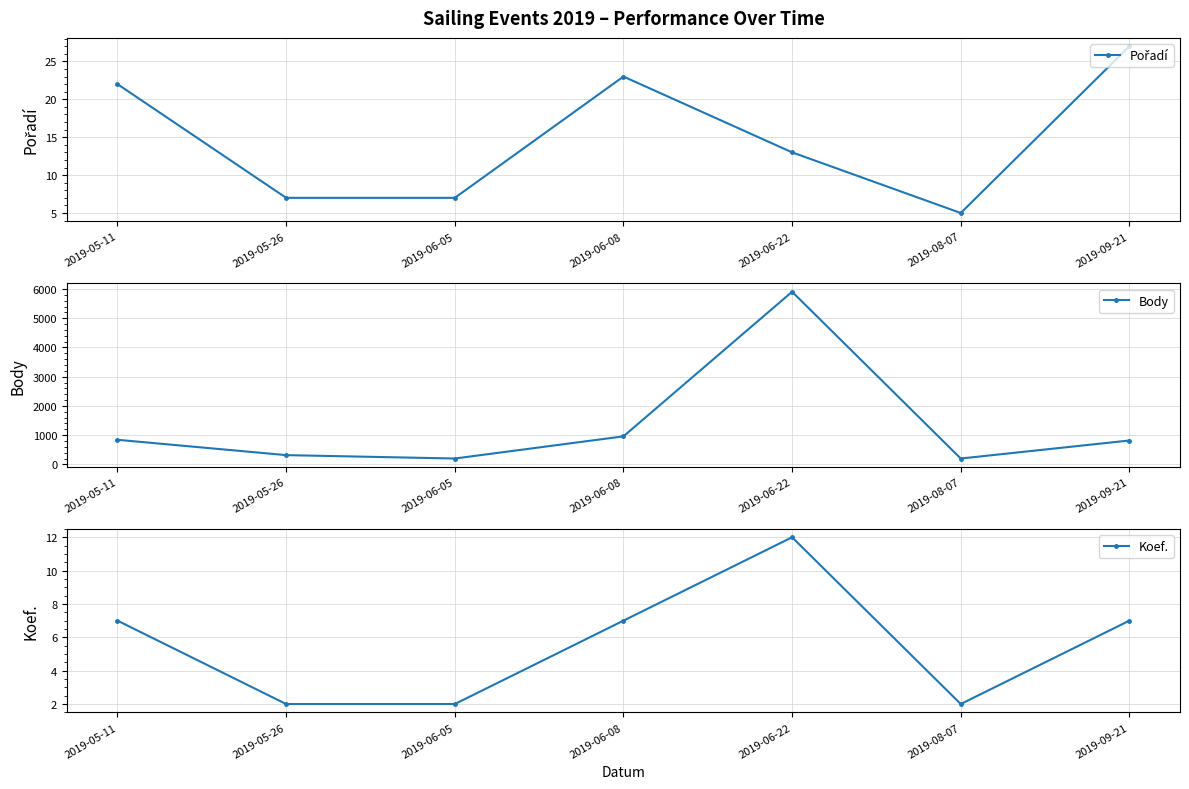

Reading right to left, what are all the values shown in this chart?

Pořadí: 2019-09-21=27	2019-08-07=5	2019-06-22=13	2019-06-08=23	2019-06-05=7	2019-05-26=7	2019-05-11=22
Body: 2019-09-21=818	2019-08-07=202	2019-06-22=5906	2019-06-08=960	2019-06-05=202	2019-05-26=318	2019-05-11=842
Koef.: 2019-09-21=7	2019-08-07=2	2019-06-22=12	2019-06-08=7	2019-06-05=2	2019-05-26=2	2019-05-11=7